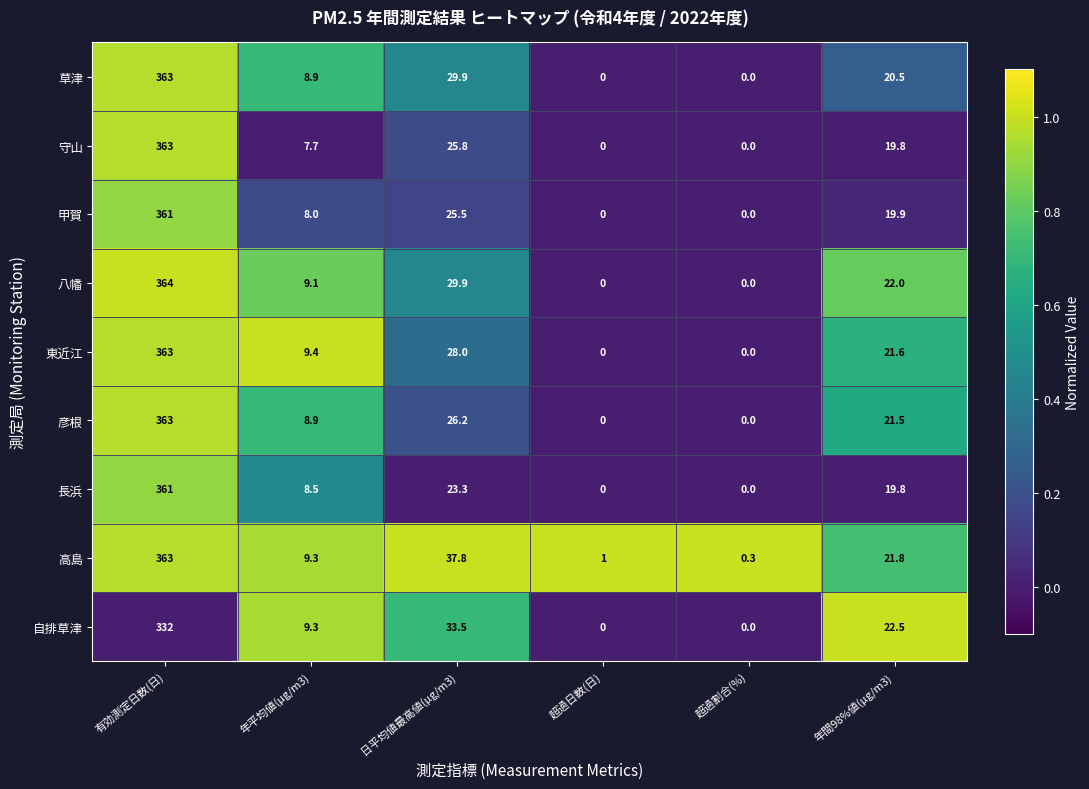

True or false: 甲賀 has a value of 0.0 at 超過日数(日).

True